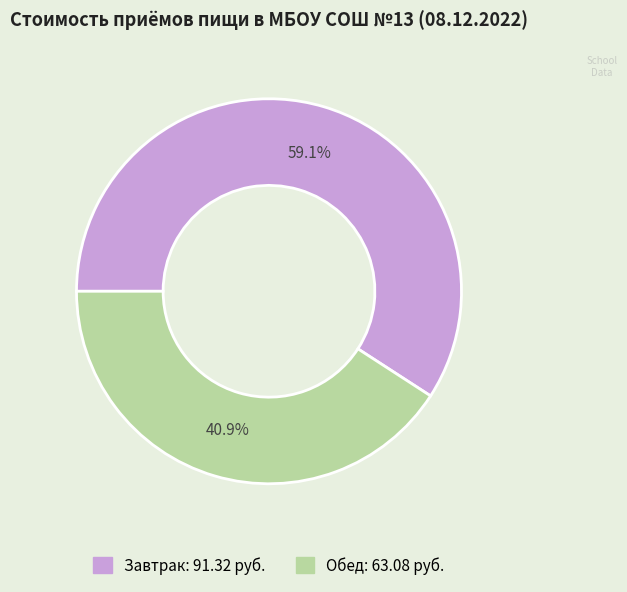

Which slice is the smallest?

Обед